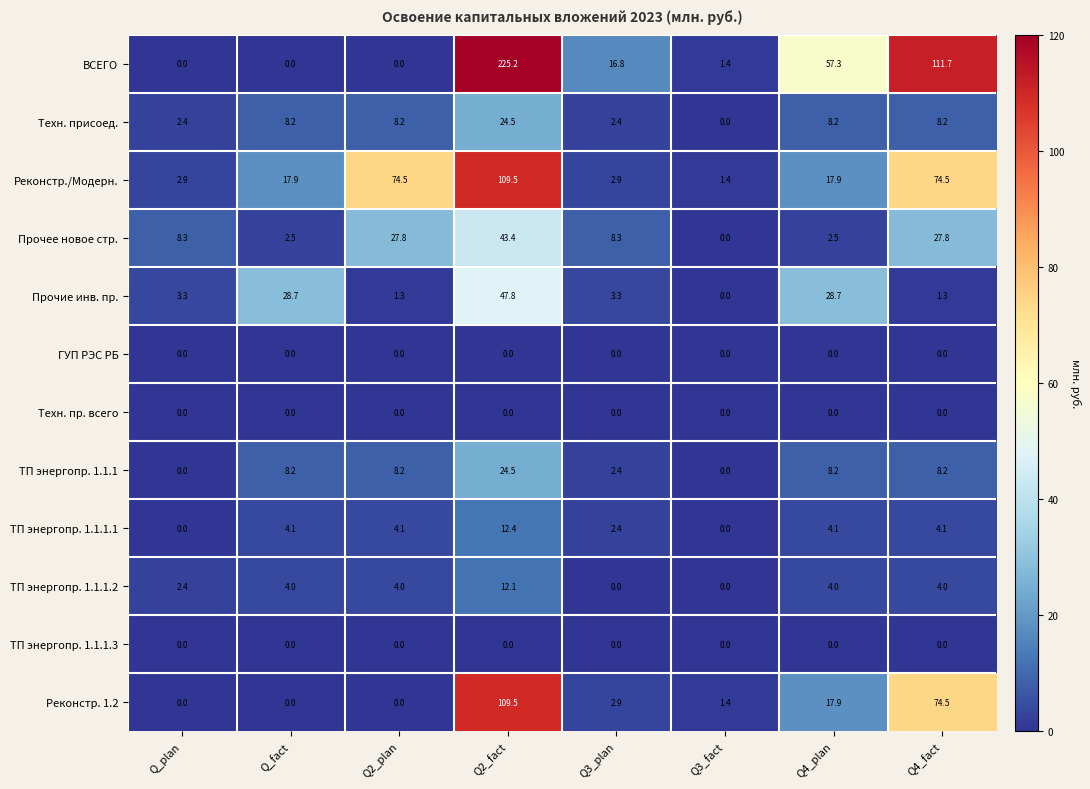

How many values in the Техн. присоед. series exceed 8?

5